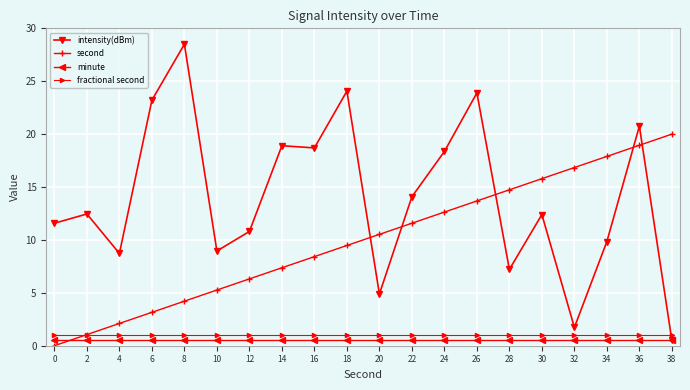

What is the value of the fractional second point at the 20th from the left?

1.0